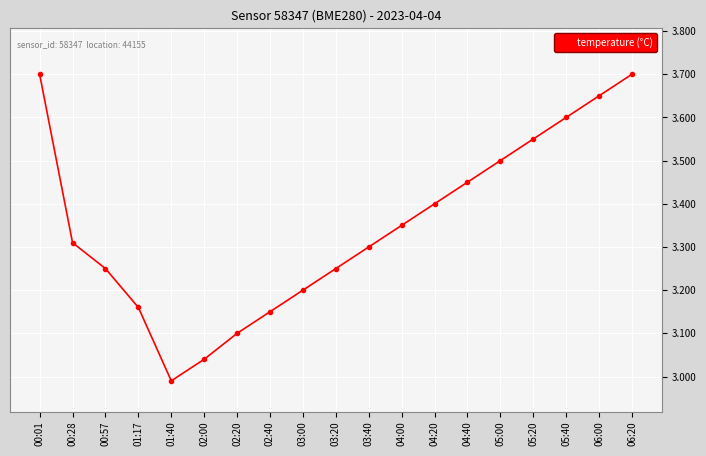

At which category does the data reach its first local valley?

01:40